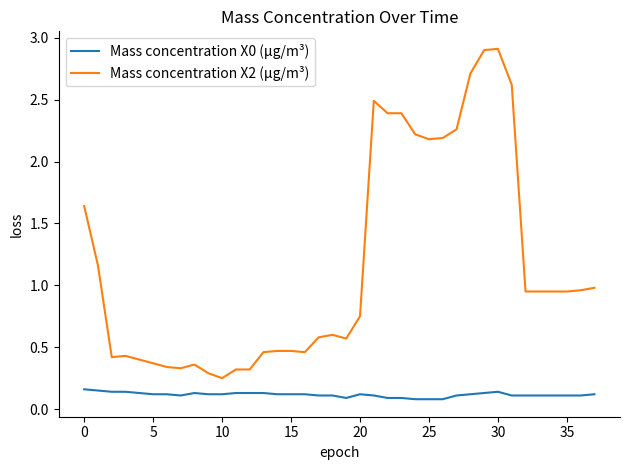

Which series has the largest range (max minus min)?

Mass concentration X2 (μg/m³)